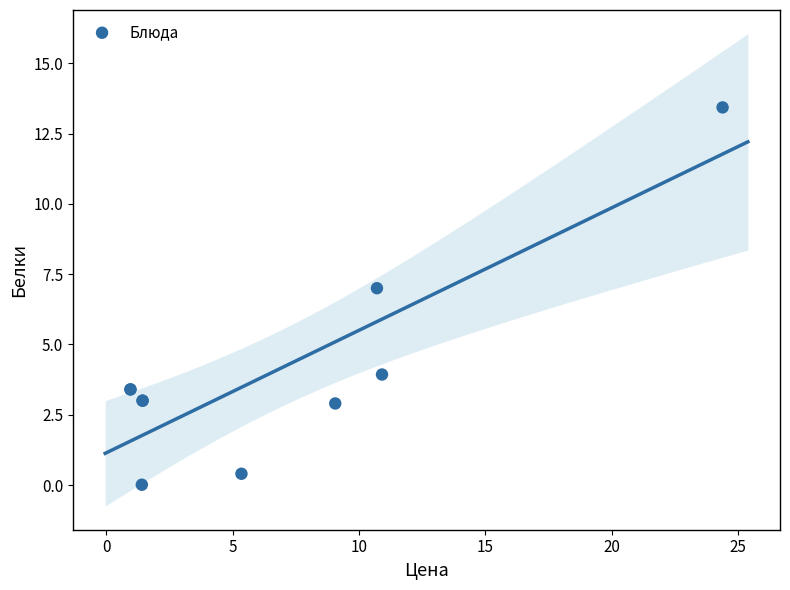

What Y value in the scatter plot is closest to 6?

7.0